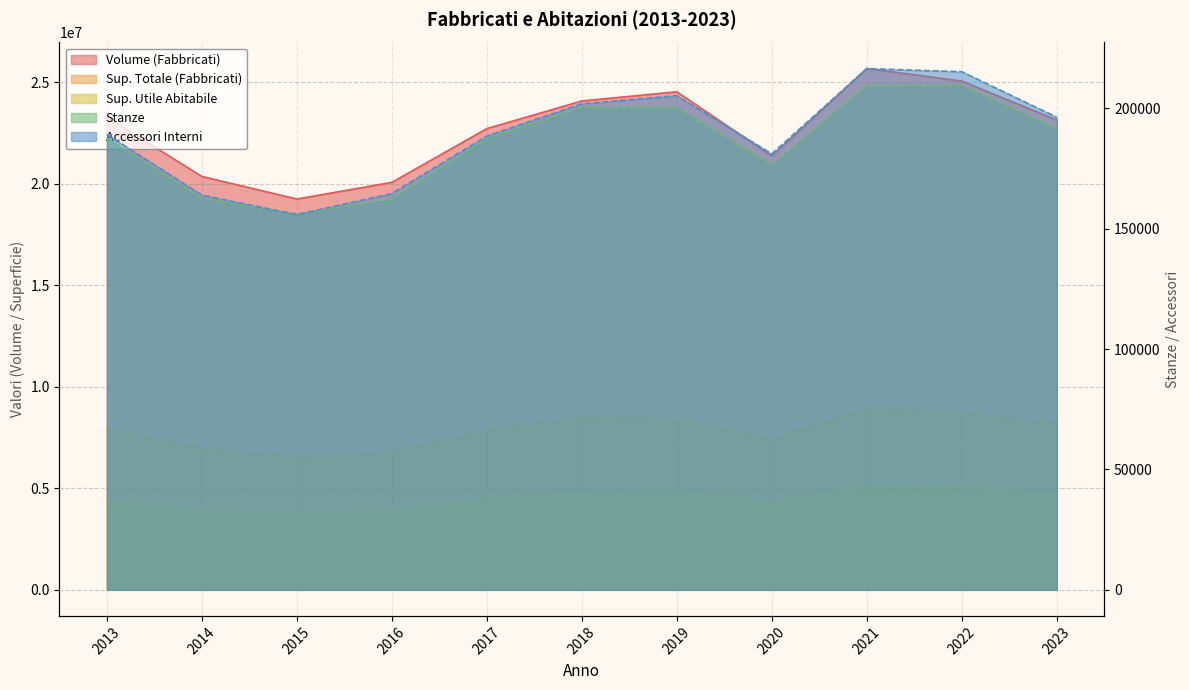

What is the difference between the maximum and minimum values in the Accessori Interni series?

60650